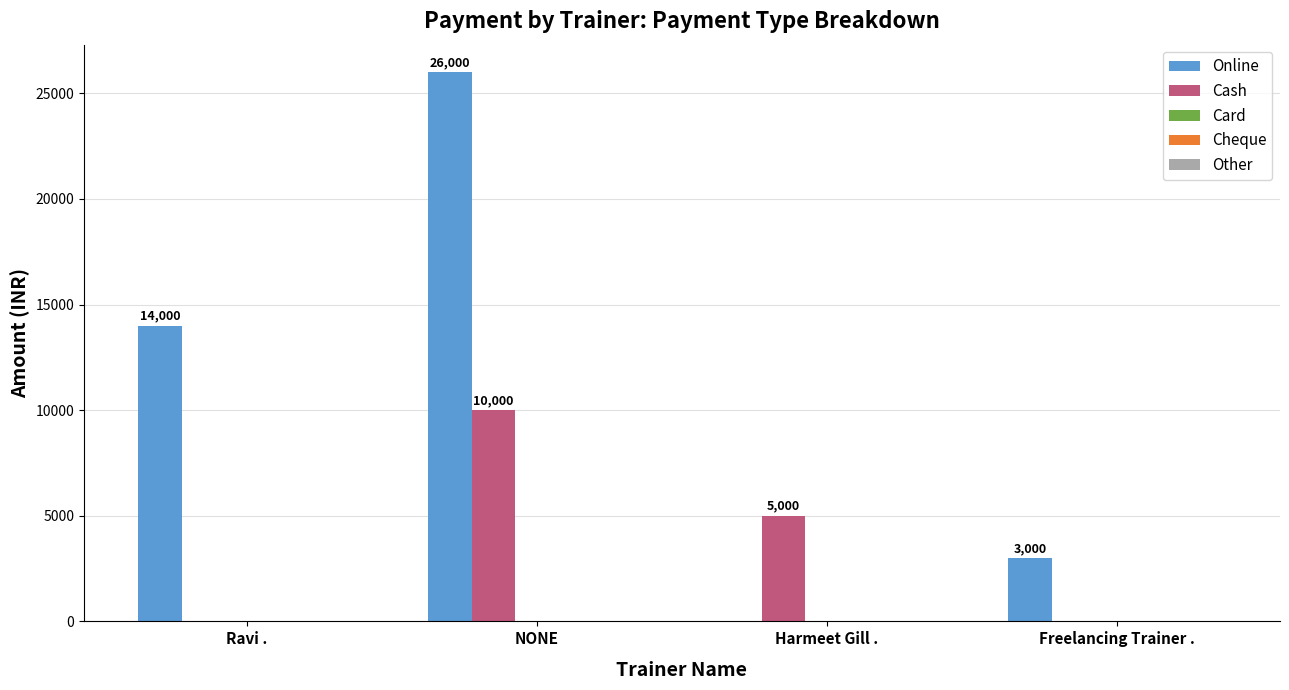

Is it true that Cash equals 0 at Freelancing Trainer .?

True